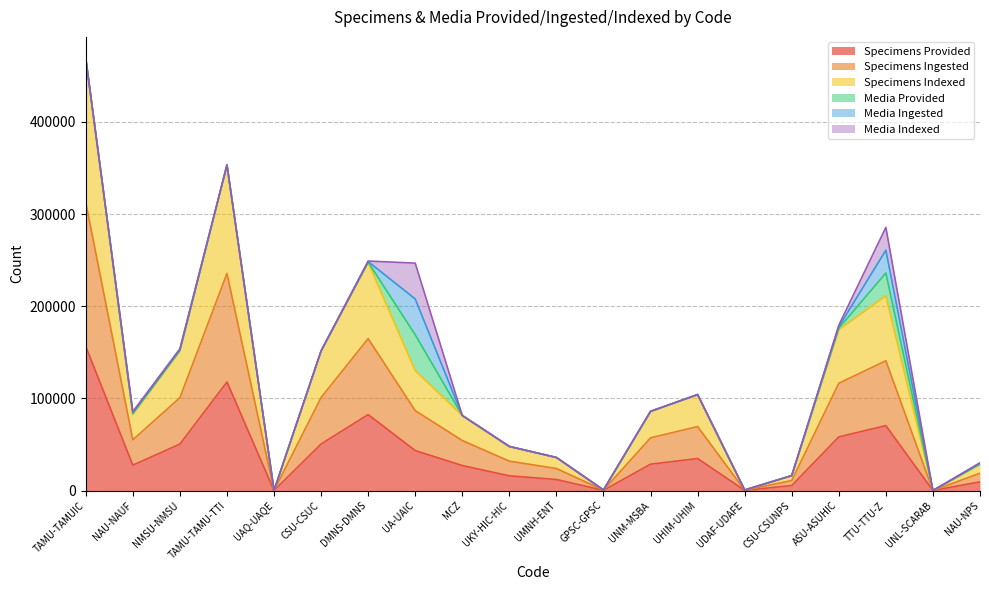

At which label does Specimens Indexed first exceed 57162?

TAMU-TAMUIC